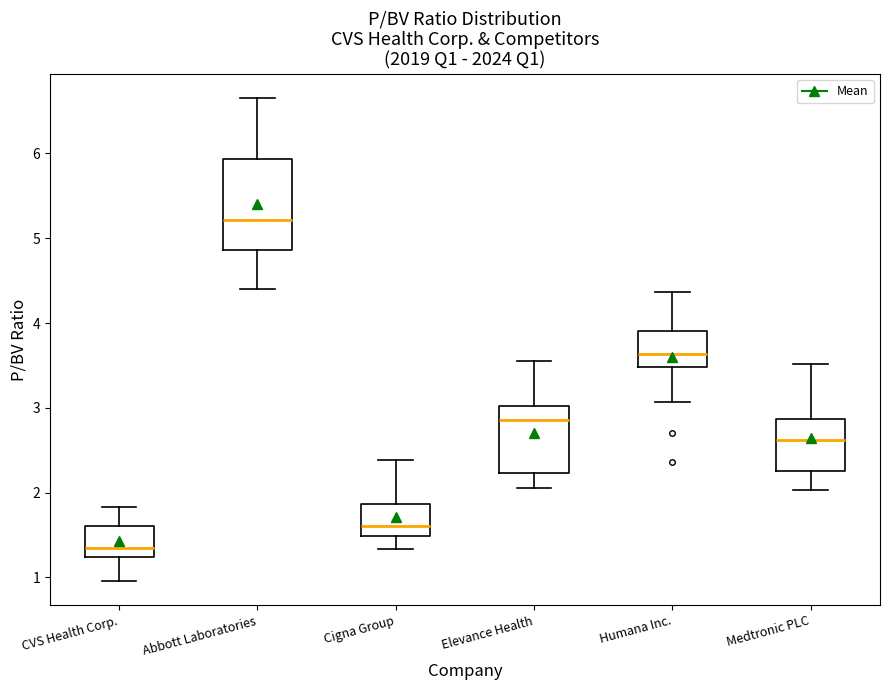

Where does the lower whisker of the box for Abbott Laboratories end on the y-axis? The values are not printed on the chart, so give them approximately, as read against the axis.

4.4